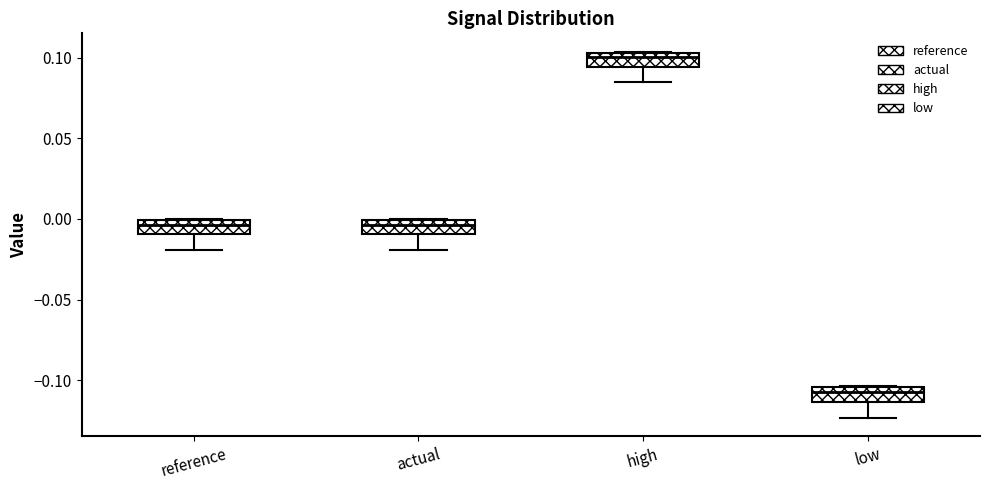

Where is the lower edge of the box for actual on the y-axis? The values are not printed on the chart, so give them approximately, as read against the axis.

-0.010